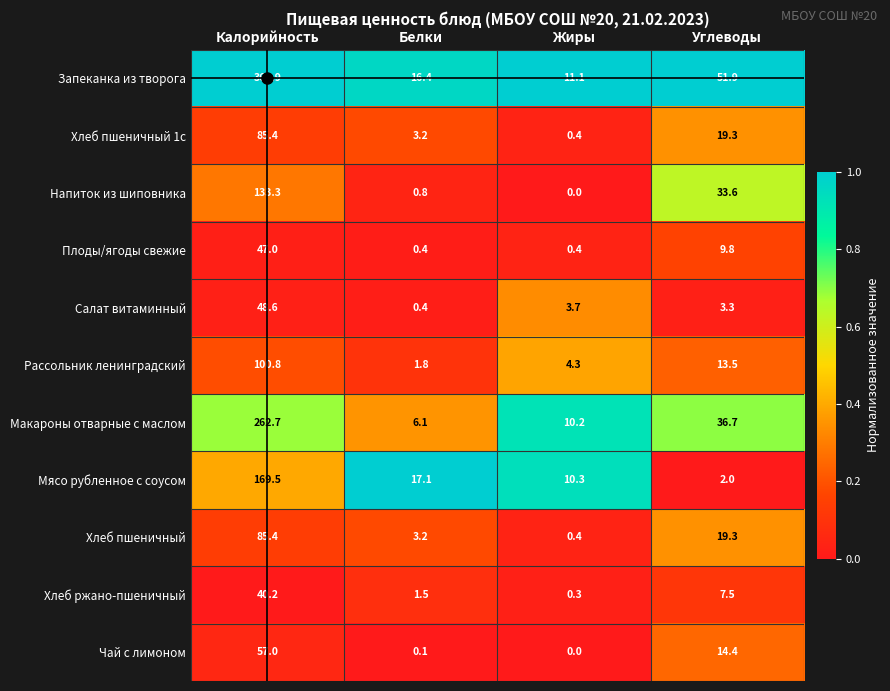

Between Белки and Углеводы, which series saw the biggest shift?

Запеканка из творога